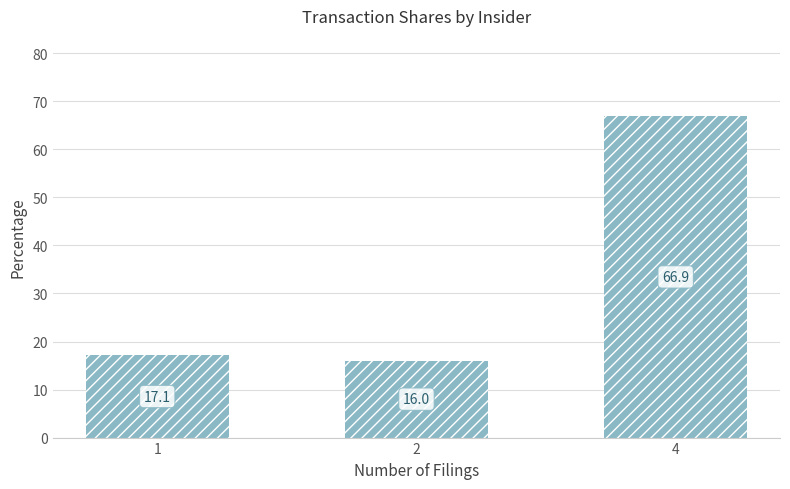

The chart shows a value of 66.9 at 4. True or false?

True